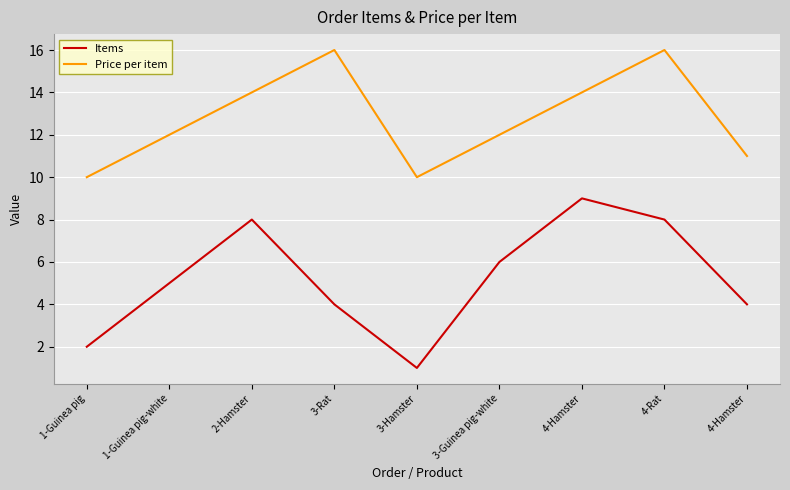

Reading right to left, what are all the values shown in this chart?

Items: 4	8	9	6	1	4	8	5	2
Price per item: 11	16	14	12	10	16	14	12	10